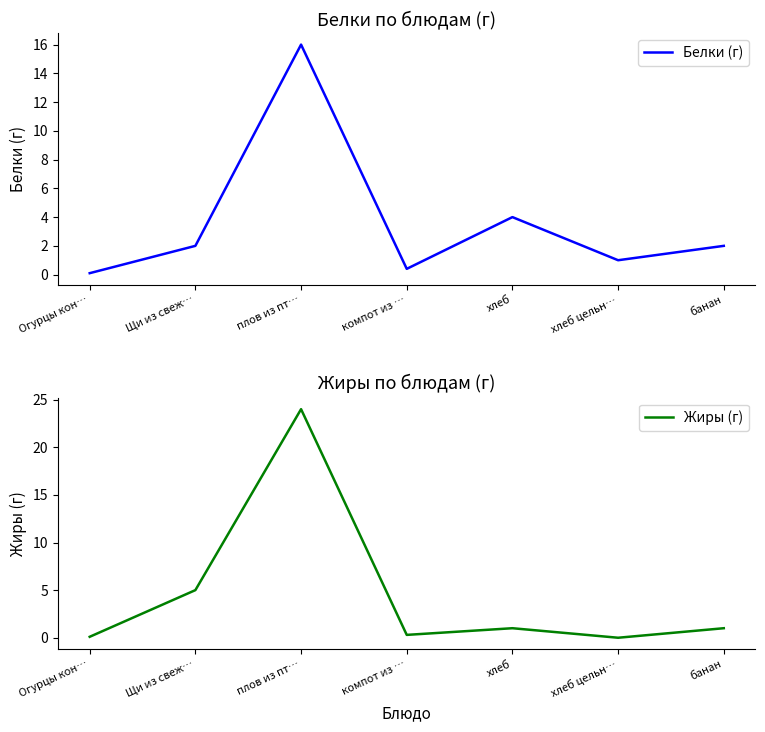

True or false: Жиры (г) has a value of 10.5 at хлеб цельн….

False